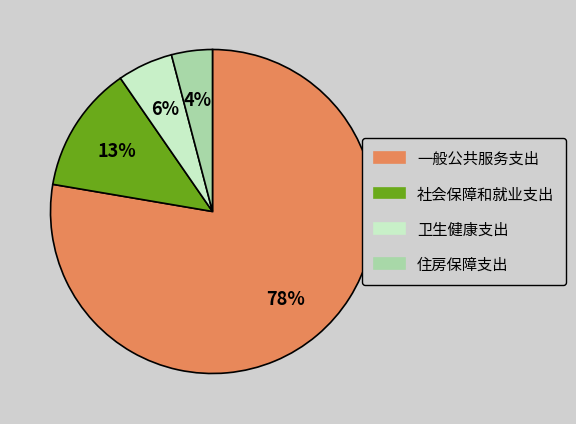

To the nearest percent, what is the average slice percentage?

25%